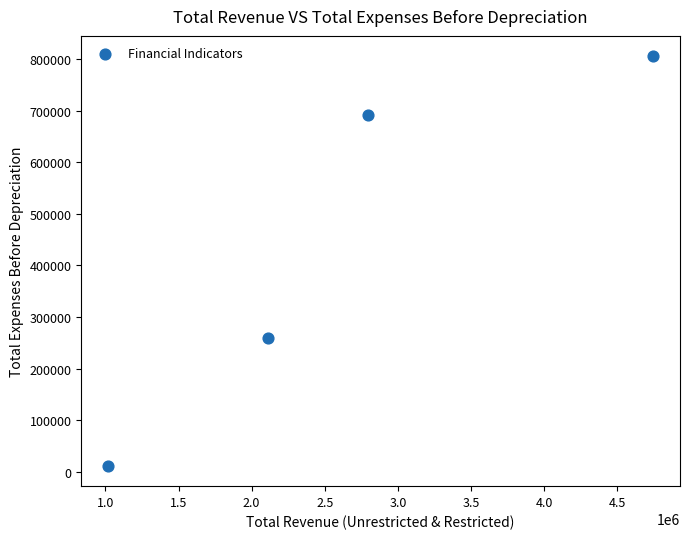

What is the average X value?

2667328